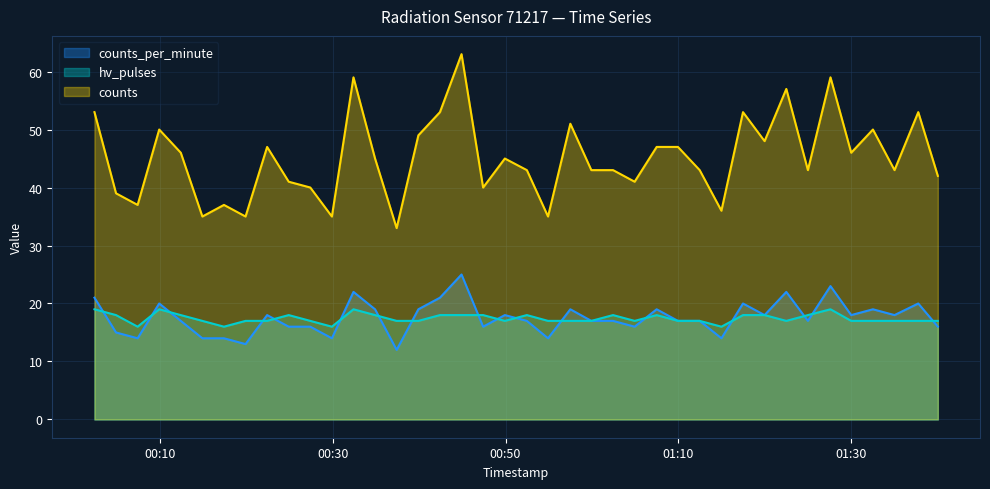

Reading left to right, extract all data points from this chart.

counts_per_minute: 21	15	14	20	17	14	14	13	18	16	16	14	22	19	12	19	21	25	16	18	17	14	19	17	17	16	19	17	17	14	20	18	22	17	23	18	19	18	20	16
hv_pulses: 19	18	16	19	18	17	16	17	17	18	17	16	19	18	17	17	18	18	18	17	18	17	17	17	18	17	18	17	17	16	18	18	17	18	19	17	17	17	17	17
counts: 53	39	37	50	46	35	37	35	47	41	40	35	59	45	33	49	53	63	40	45	43	35	51	43	43	41	47	47	43	36	53	48	57	43	59	46	50	43	53	42